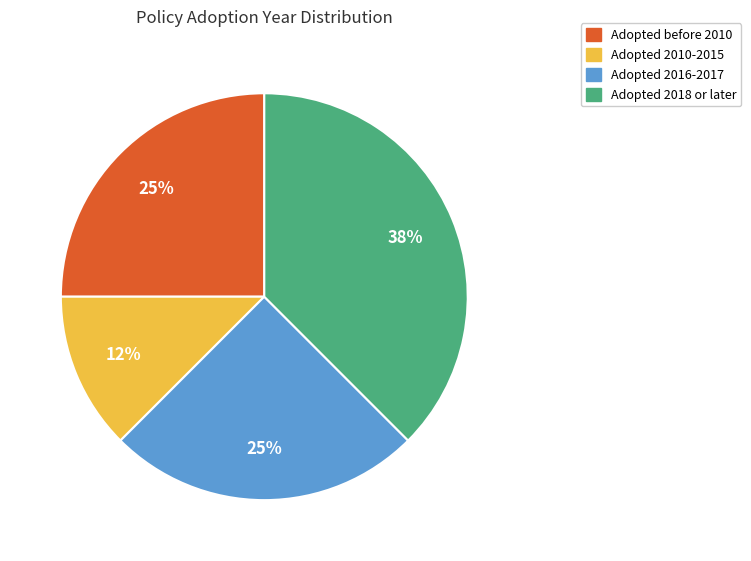

Is there any slice that represents more than half of the pie?

No